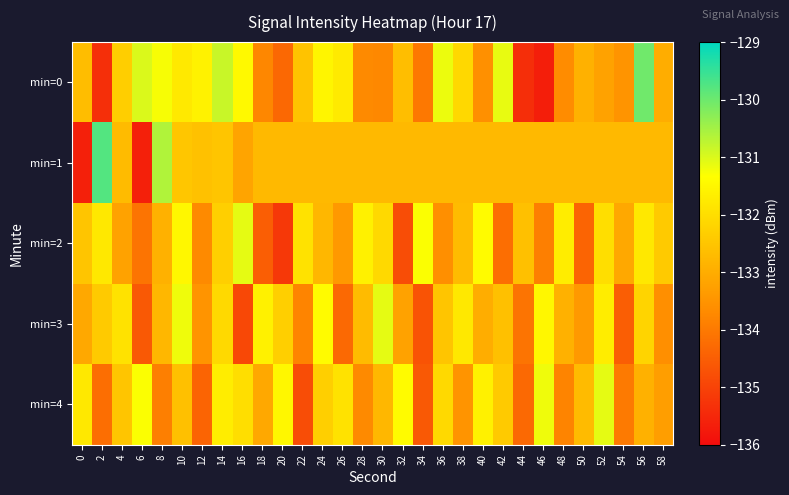

Reading right to left, list all the values displayed in this chart.

min=0: 58=-133.0	56=-130.0	54=-133.5	52=-133.2	50=-132.9	48=-133.7	46=-135.7	44=-135.4	42=-131.1	40=-133.6	38=-132.1	36=-131.2	34=-134.0	32=-132.6	30=-133.7	28=-133.7	26=-131.8	24=-131.5	22=-132.5	20=-134.3	18=-133.7	16=-131.5	14=-130.8	12=-131.6	10=-131.8	8=-131.3	6=-131.0	4=-132.3	2=-135.4	0=-132.7
min=1: 58=-132.7	56=-132.7	54=-132.7	52=-132.7	50=-132.7	48=-132.7	46=-132.7	44=-132.7	42=-132.7	40=-132.7	38=-132.7	36=-132.7	34=-132.7	32=-132.7	30=-132.7	28=-132.7	26=-132.7	24=-132.7	22=-132.7	20=-132.7	18=-132.7	16=-133.2	14=-132.5	12=-132.6	10=-132.5	8=-130.6	6=-135.6	4=-132.7	2=-129.8	0=-135.6
min=2: 58=-132.4	56=-131.8	54=-133.1	52=-132.0	50=-134.4	48=-131.7	46=-133.9	44=-132.6	42=-134.2	40=-131.4	38=-132.7	36=-133.6	34=-131.3	32=-134.8	30=-132.1	28=-131.6	26=-133.4	24=-132.8	22=-131.9	20=-135.2	18=-134.5	16=-131.1	14=-132.3	12=-133.7	10=-131.5	8=-132.9	6=-134.1	4=-133.2	2=-131.8	0=-132.5
min=3: 58=-133.6	56=-132.2	54=-134.5	52=-131.7	50=-133.4	48=-132.9	46=-131.5	44=-134.1	42=-132.6	40=-133.0	38=-131.8	36=-132.5	34=-134.7	32=-133.2	30=-131.1	28=-132.7	26=-134.3	24=-131.4	22=-133.8	20=-132.3	18=-131.6	16=-134.9	14=-132.1	12=-133.5	10=-131.2	8=-132.8	6=-134.6	4=-131.9	2=-132.4	0=-133.1
min=4: 58=-133.3	56=-132.9	54=-134.0	52=-131.1	50=-132.7	48=-133.8	46=-131.2	44=-134.3	42=-132.4	40=-131.6	38=-133.5	36=-132.1	34=-134.6	32=-131.4	30=-132.8	28=-133.7	26=-131.9	24=-132.3	22=-134.8	20=-131.5	18=-133.1	16=-132.0	14=-131.7	12=-134.4	10=-132.6	8=-133.9	6=-131.3	4=-132.5	2=-134.2	0=-131.8